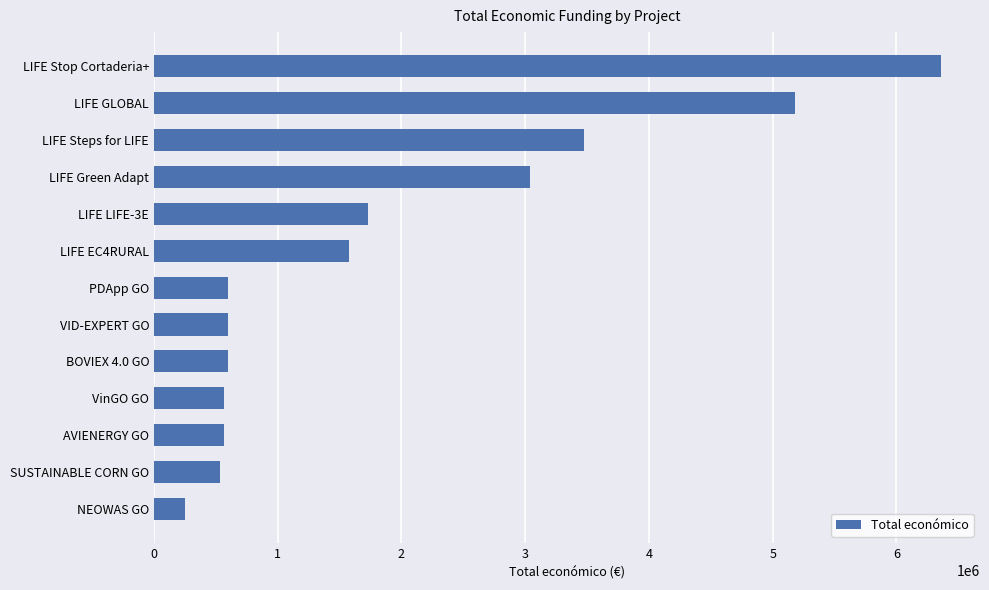

Is it true that the value at AVIENERGY GO is 565872?

True